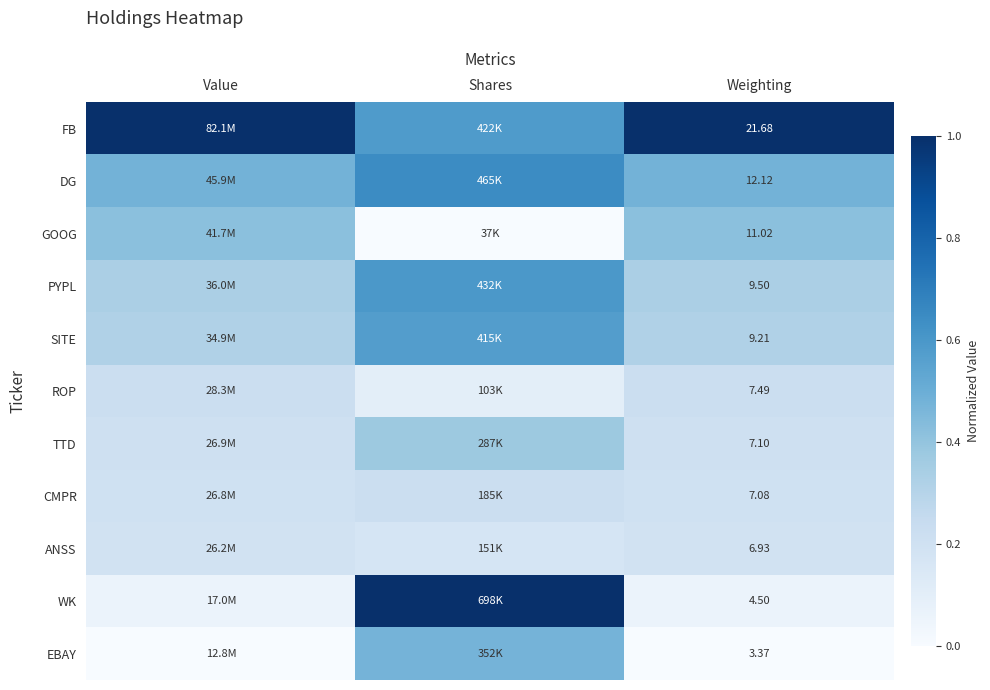

How many series are shown in this chart?

11